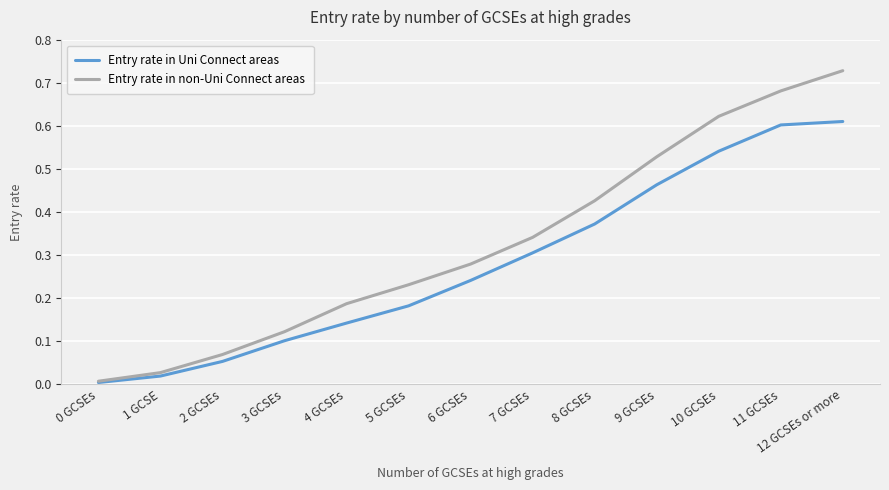

List the series in order of their overall mean, lowest first.

Entry rate in Uni Connect areas, Entry rate in non-Uni Connect areas